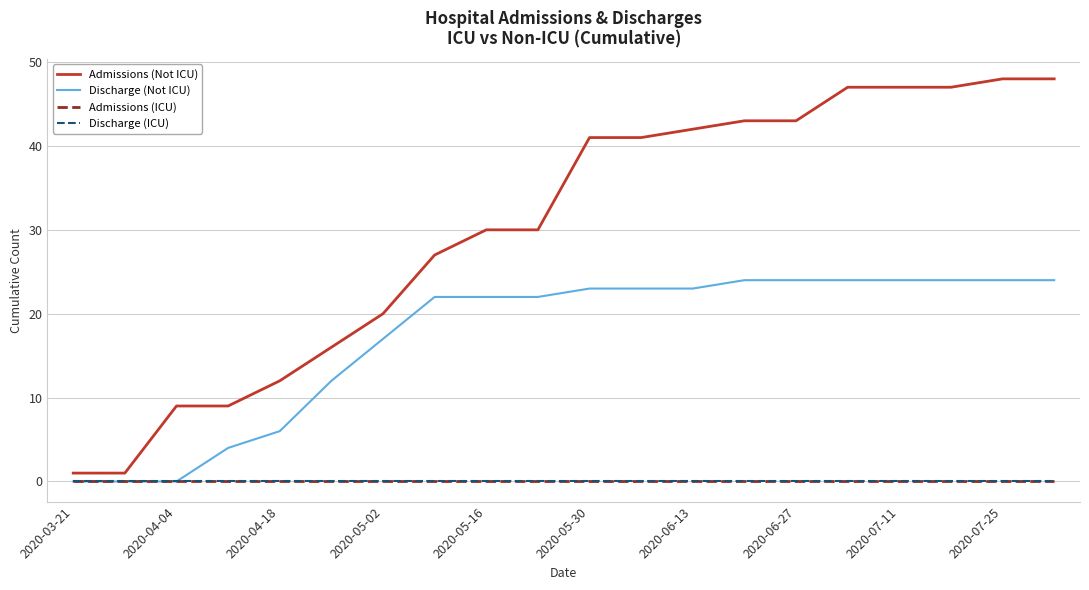

Does the chart have visible grid lines?

Yes